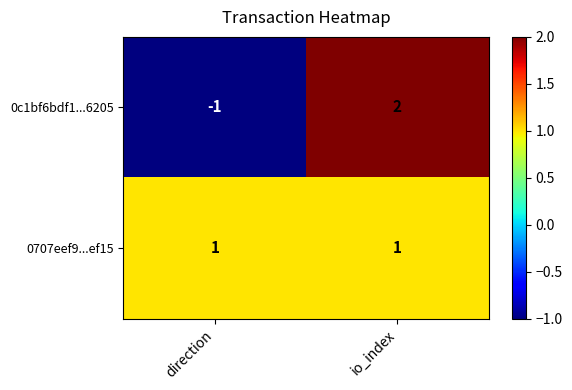

List the series in order of their overall mean, highest first.

0707eef9...ef15, 0c1bf6bdf1...6205